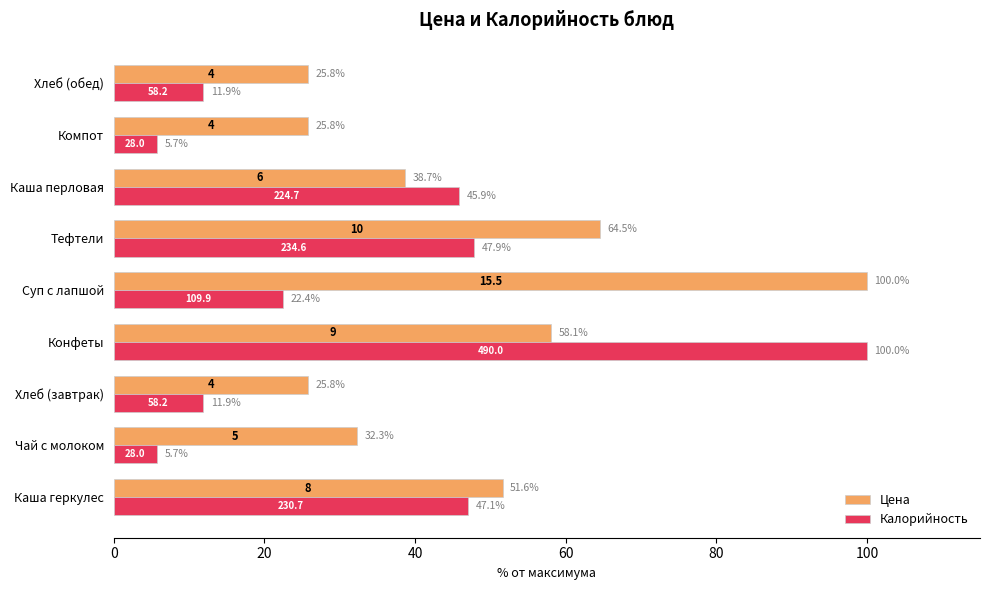

Rank the series at Хлеб (обед) from highest to lowest value.

Цена, Калорийность